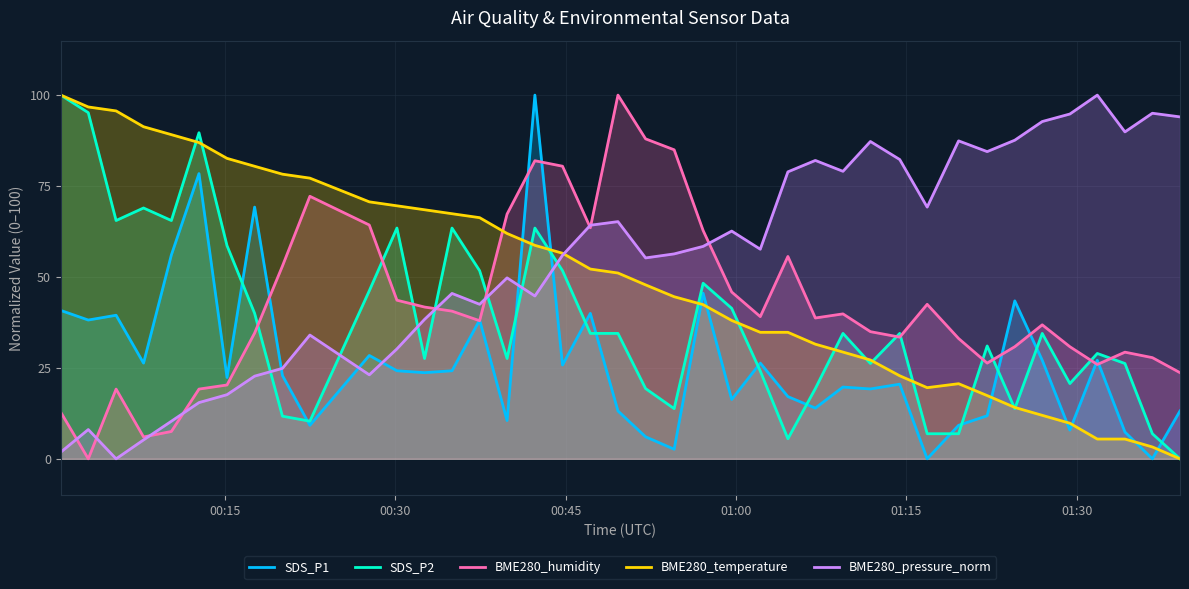

Which series has the largest total across all categories?

BME280_pressure_norm